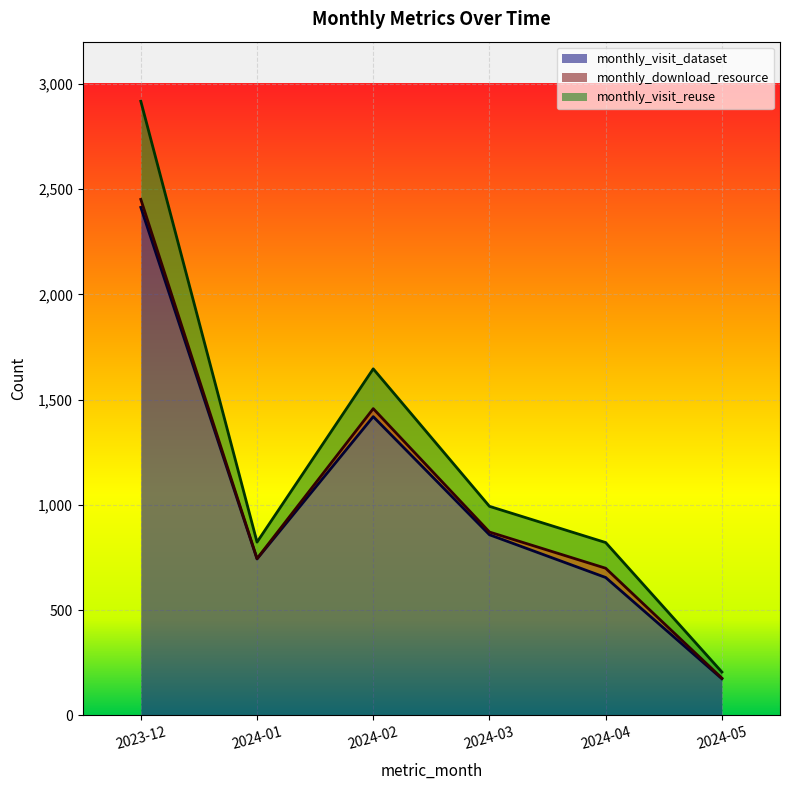

Which series has the widest spread of values?

monthly_visit_reuse